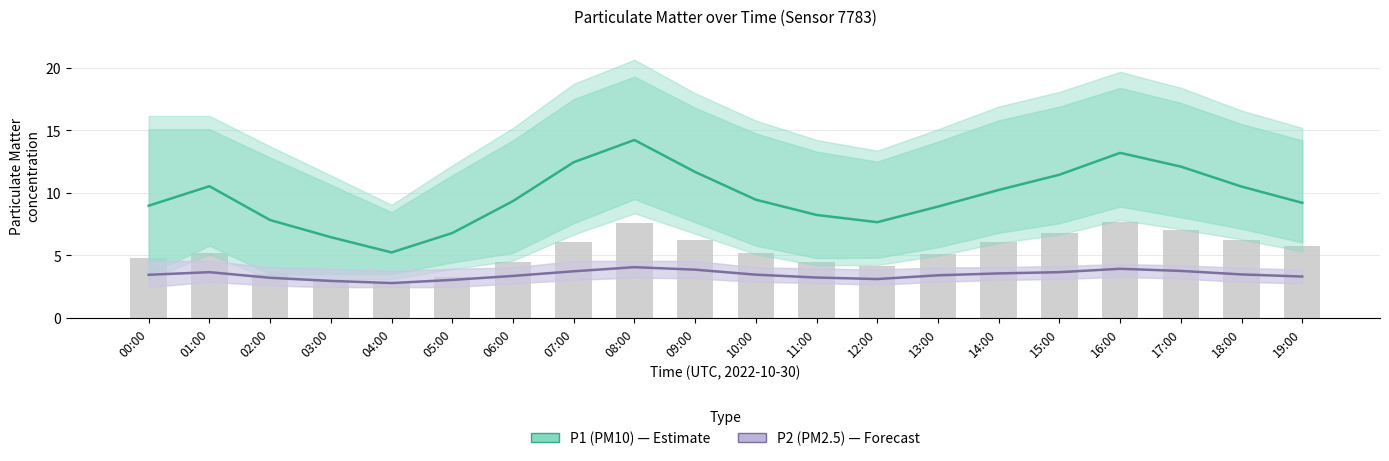

What is the difference between the maximum and minimum values in the P1 (PM10) series?

9.0